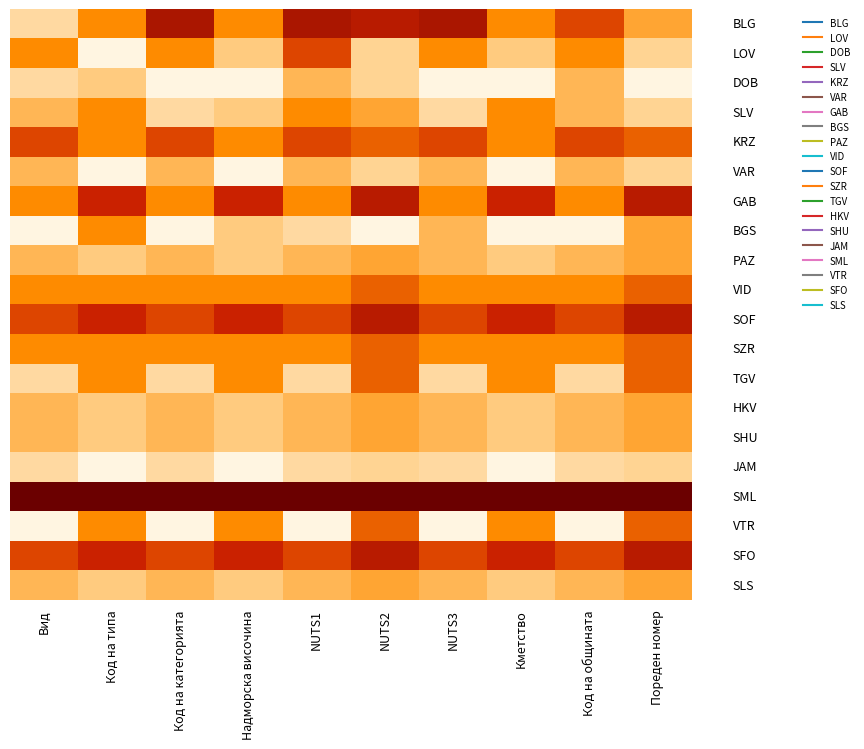

What is the total value across all series at NUTS2?

10.0